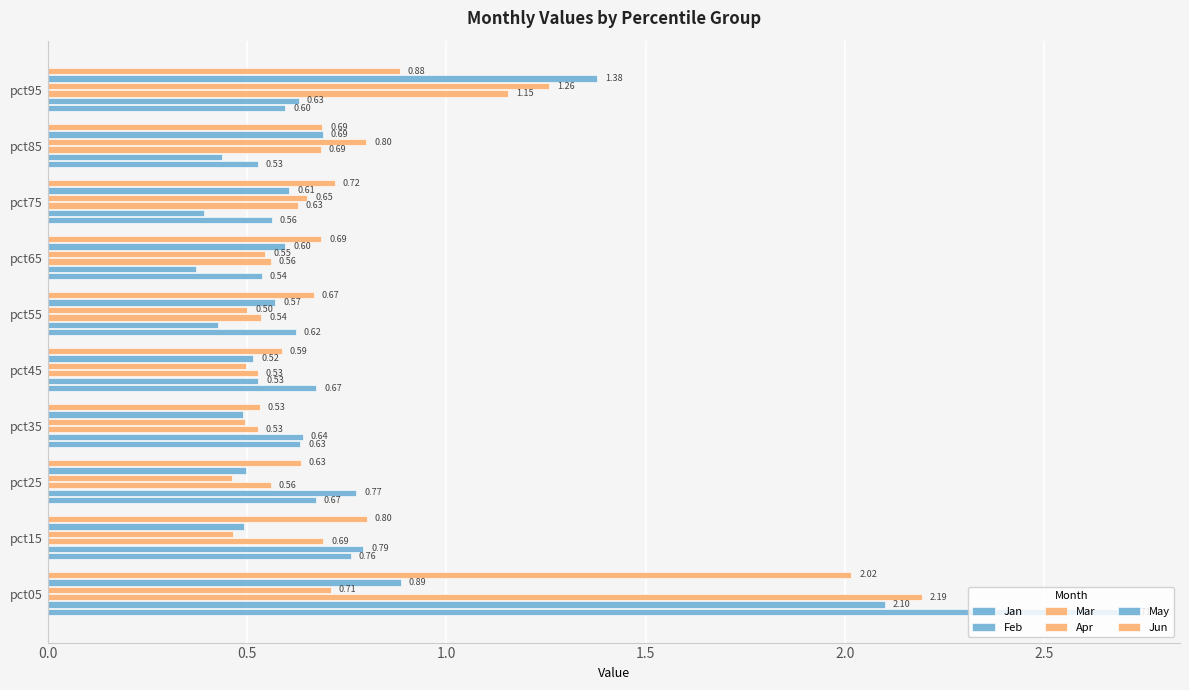

How many data points does each series have?

10